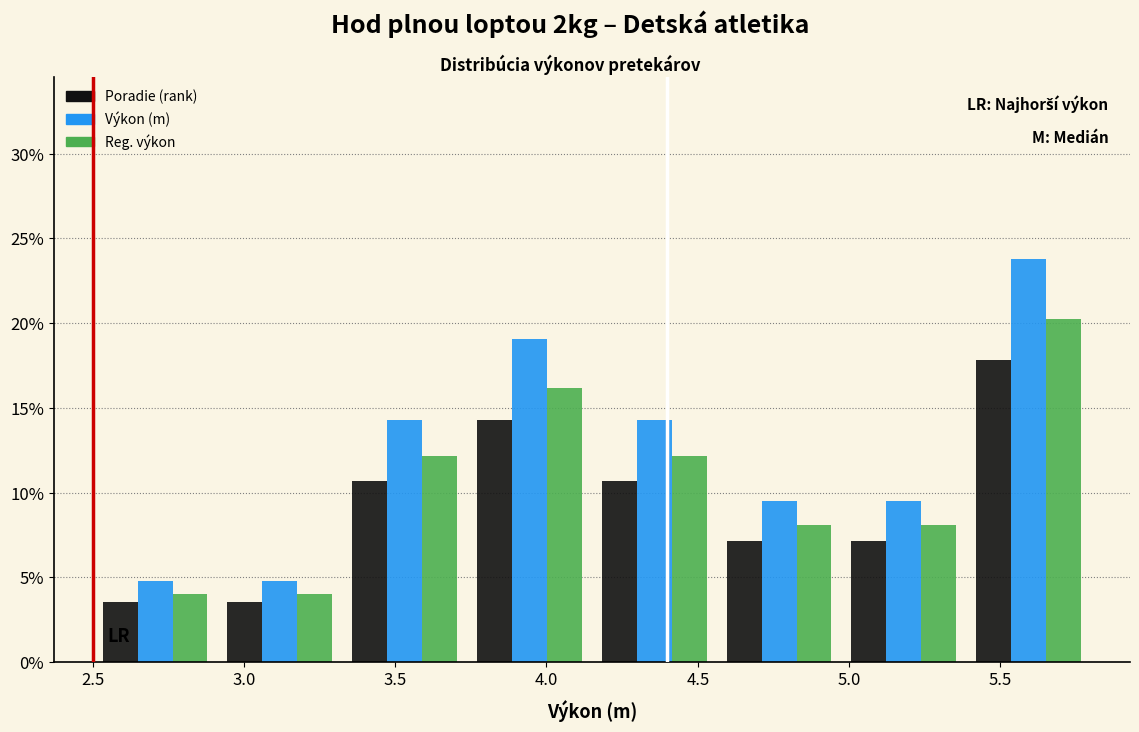

Reading left to right, transcribe this chart: for each range on the x-axis, give the height of each series' bar. Neither the bar edges nor the heights are printed on the chart, so give them approximately, as read against the axes.

2.50 to 2.90: Poradie (rank)=3.5	Výkon (m)=5.0	Reg. výkon=4.0
2.90 to 3.35: Poradie (rank)=3.5	Výkon (m)=5.0	Reg. výkon=4.0
3.35 to 3.75: Poradie (rank)=10.5	Výkon (m)=14.5	Reg. výkon=12.0
3.75 to 4.15: Poradie (rank)=14.5	Výkon (m)=19.0	Reg. výkon=16.0
4.15 to 4.55: Poradie (rank)=10.5	Výkon (m)=14.5	Reg. výkon=12.0
4.55 to 5.00: Poradie (rank)=7.0	Výkon (m)=9.5	Reg. výkon=8.0
5.00 to 5.40: Poradie (rank)=7.0	Výkon (m)=9.5	Reg. výkon=8.0
5.40 to 5.80: Poradie (rank)=18.0	Výkon (m)=24.0	Reg. výkon=20.0